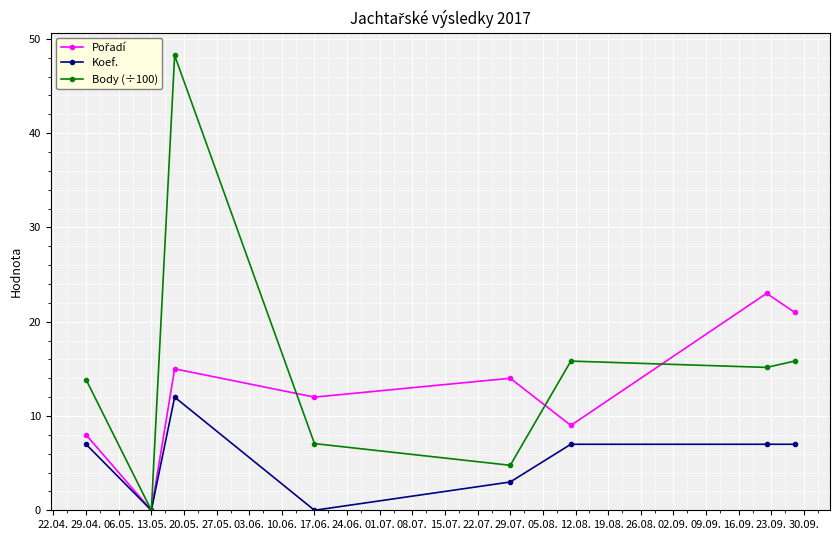

Which series has the largest range (max minus min)?

Body (÷100)